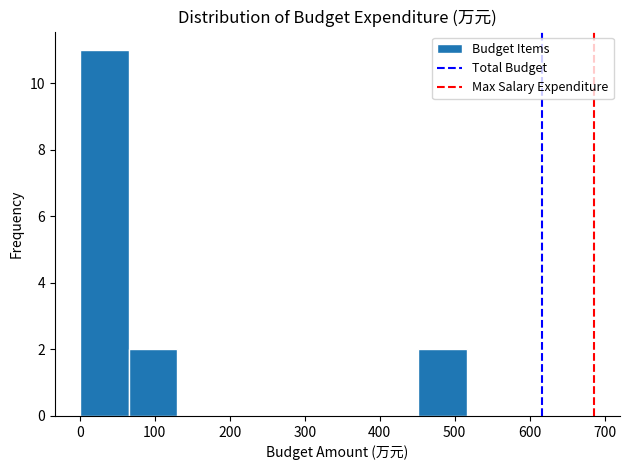

Reading left to right, list every bar in this chart as the range it spans on the x-axis followed by its height. Neither the bar edges nor the heights are printed on the chart, so give them approximately, as read against the axes.

0 to 70: 11
70 to 130: 2
130 to 190: 0
190 to 260: 0
260 to 320: 0
320 to 390: 0
390 to 450: 0
450 to 520: 2